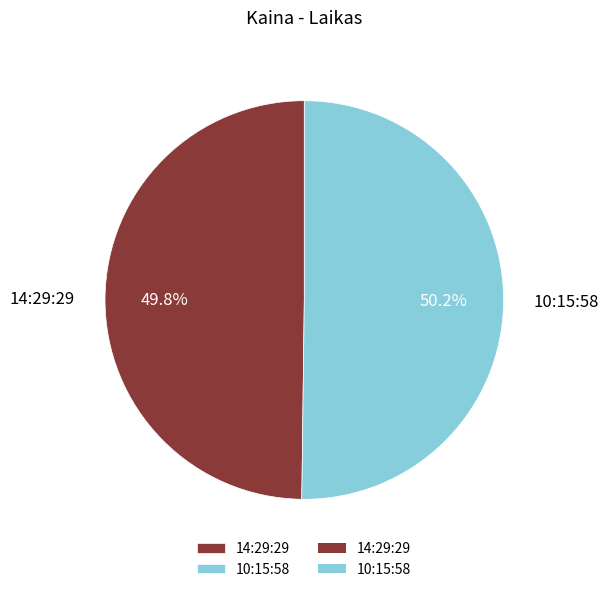

What percentage do 14:29:29 and 10:15:58 together represent?

100.0%